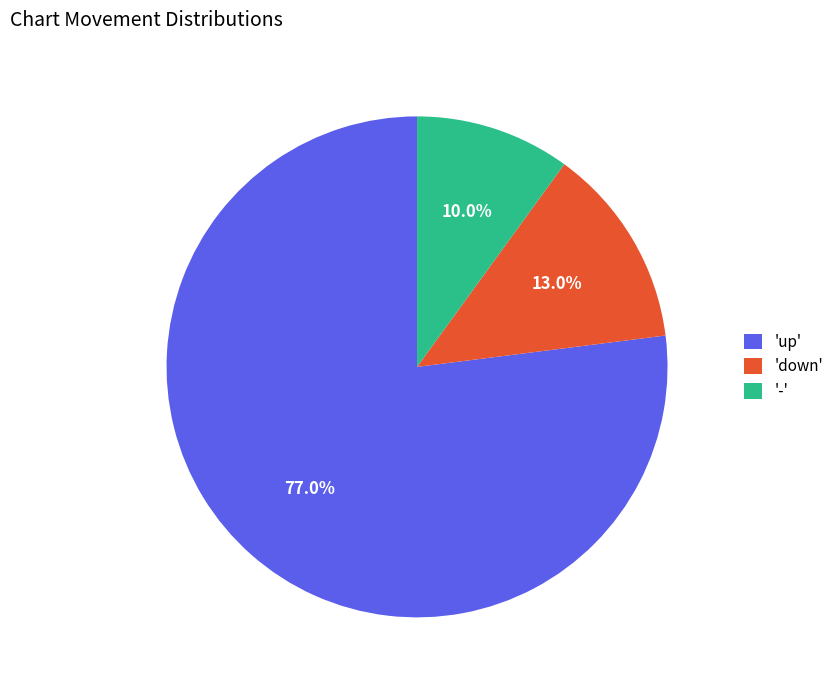

Which slice is the largest?

'up'